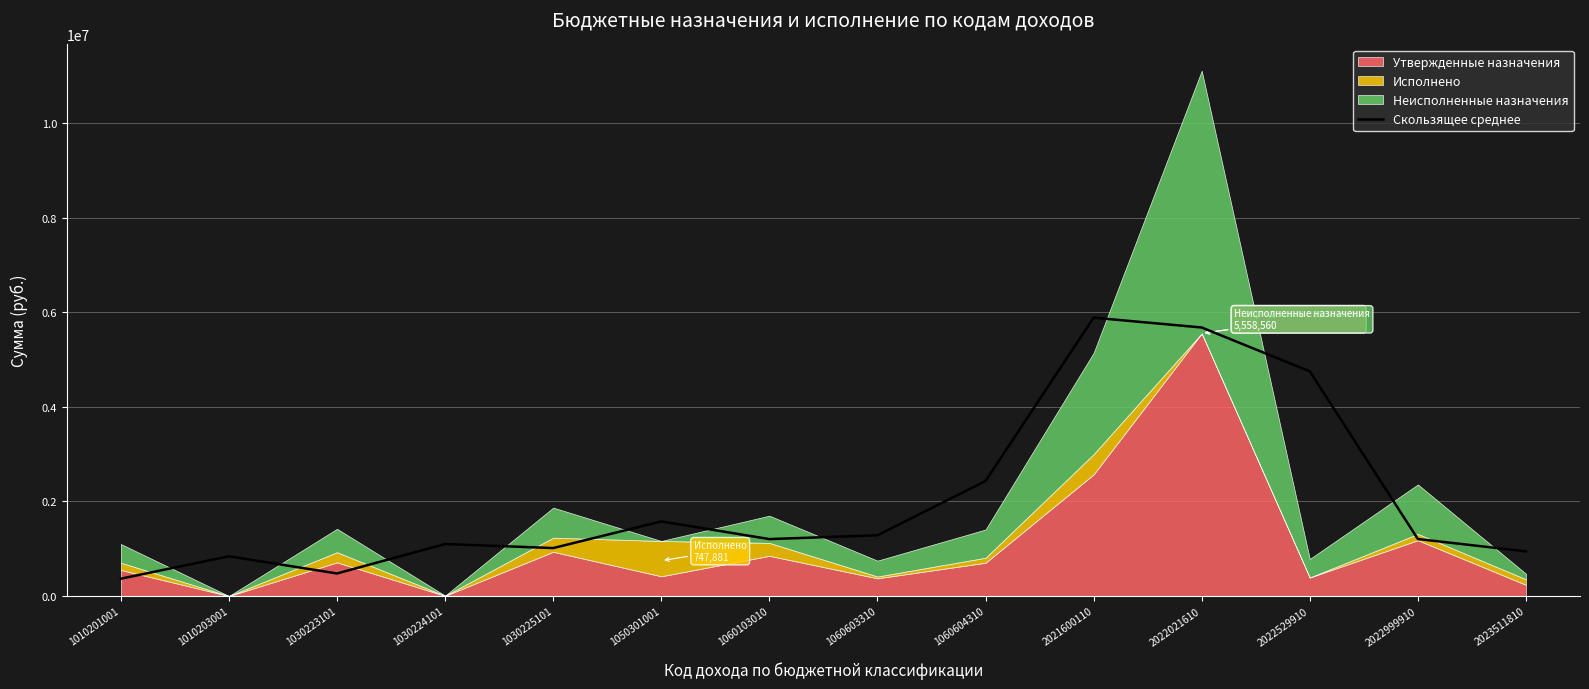

How many points are lower than both their immediate neighbors (excluding endpoints)?

3